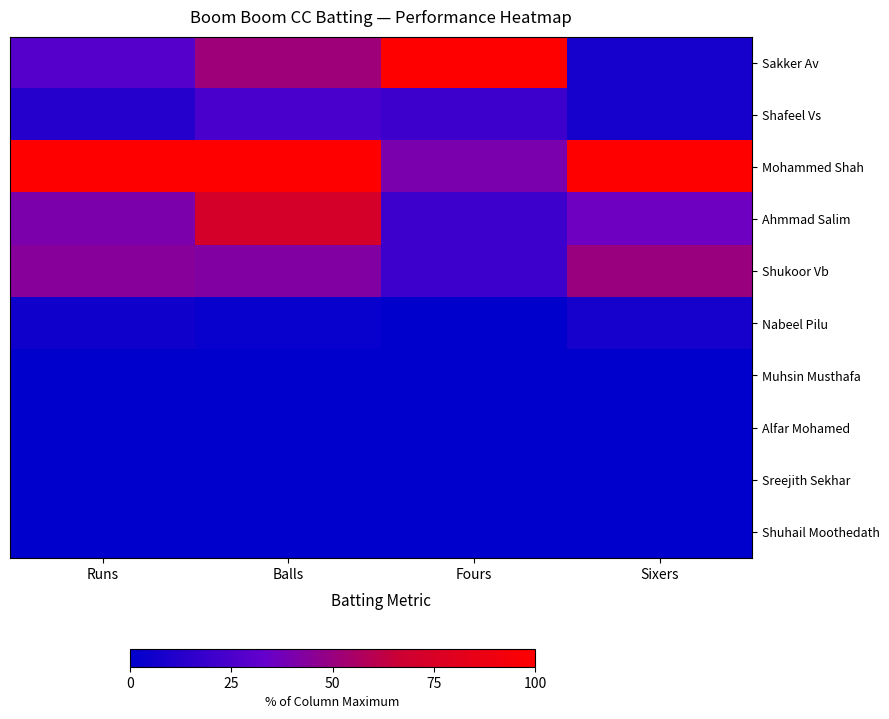

What is the spread (max minus min) of values at Fours?

1.0